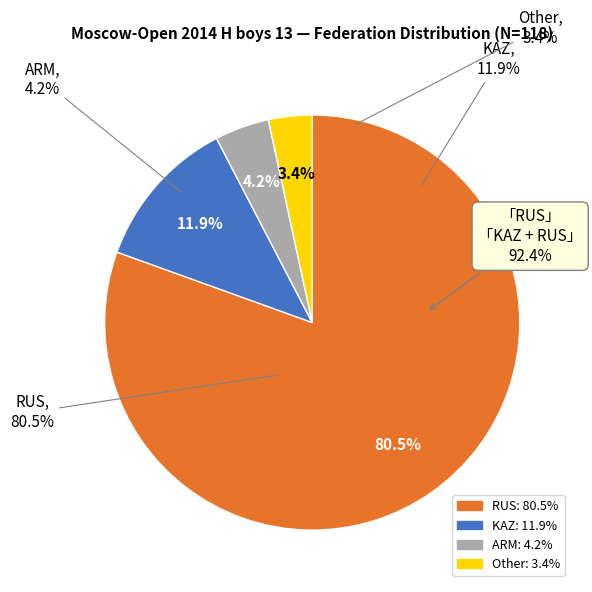

To the nearest percent, what is the difference between the largest and smallest slice percentages?

77%